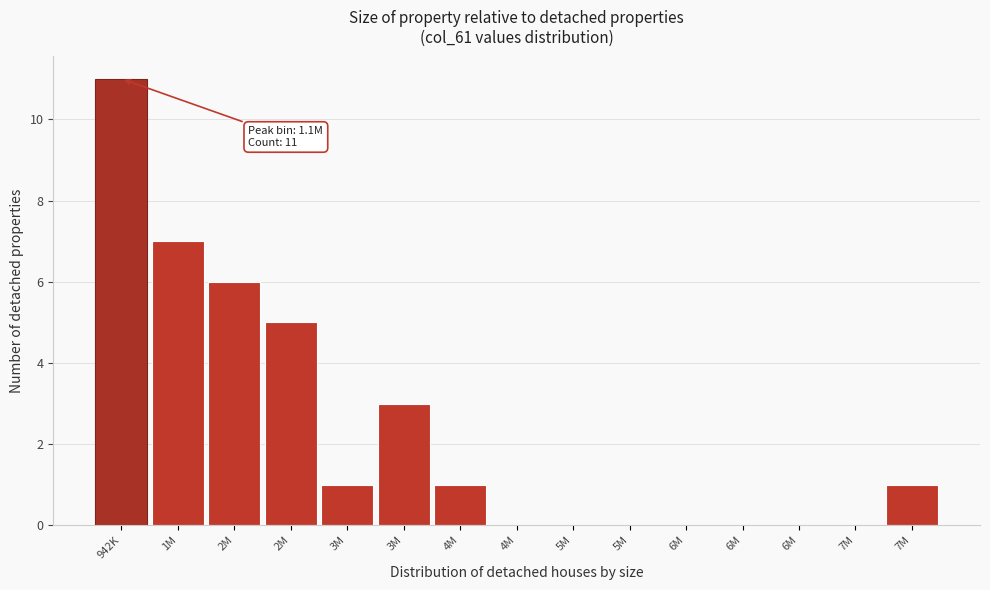

Are the bars horizontal?

No